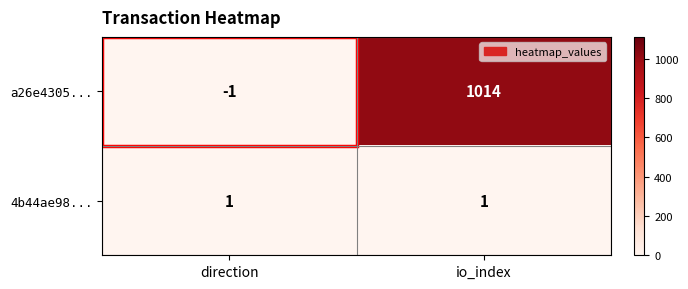

At which category is the sum across all series the highest?

io_index